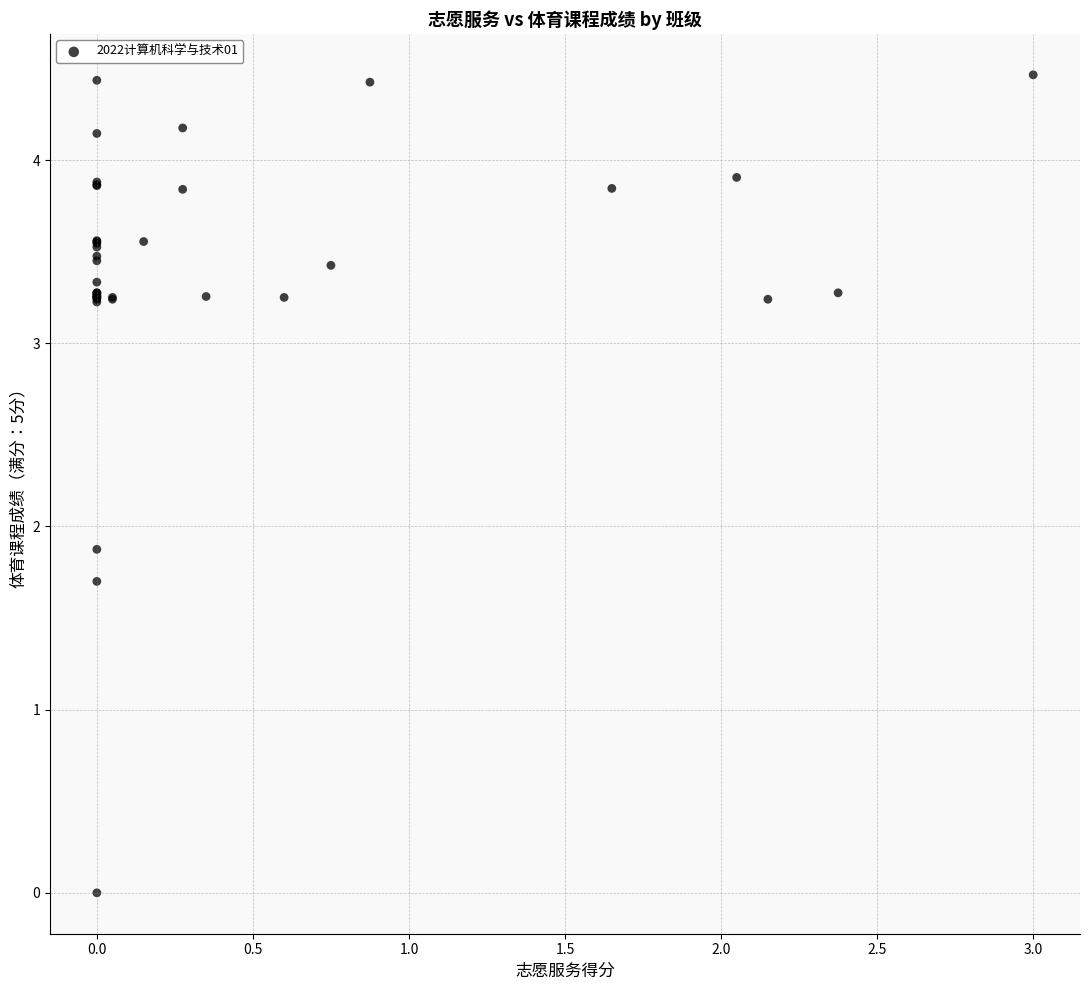

What Y value in the scatter plot is closest to 2?

1.9